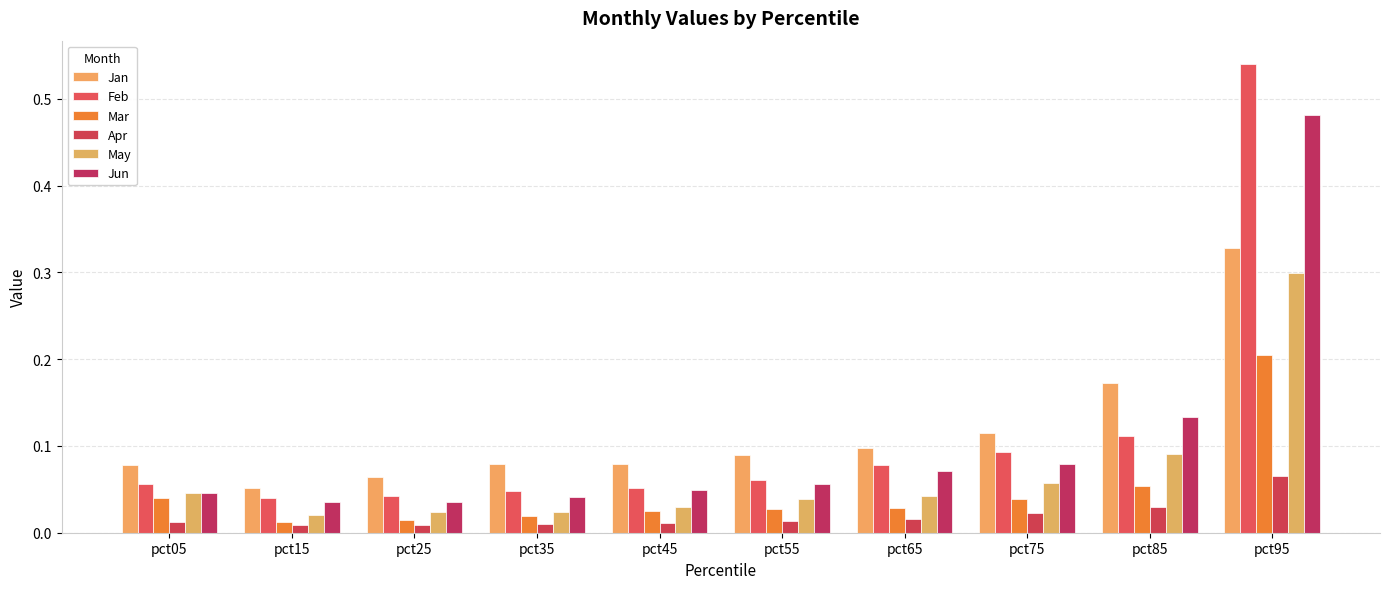

How many data points does each series have?

10